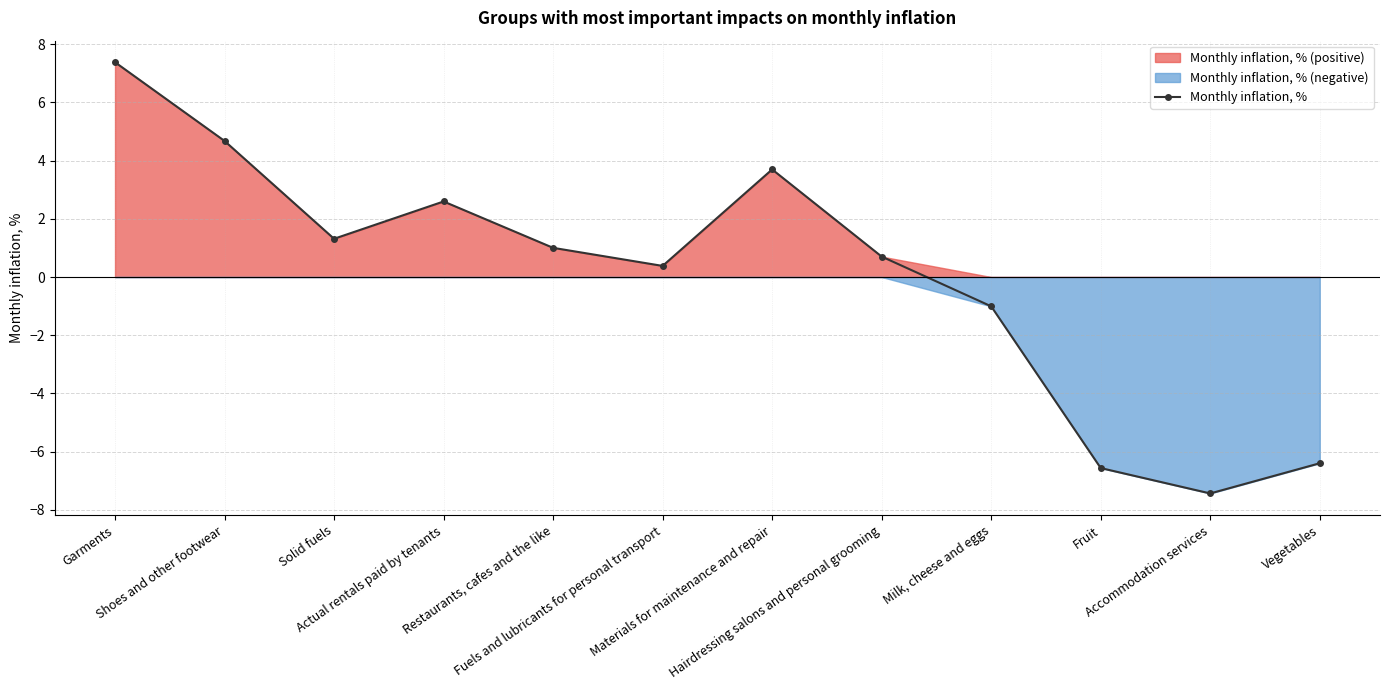

What is the value of the 6th point from the left?

0.4